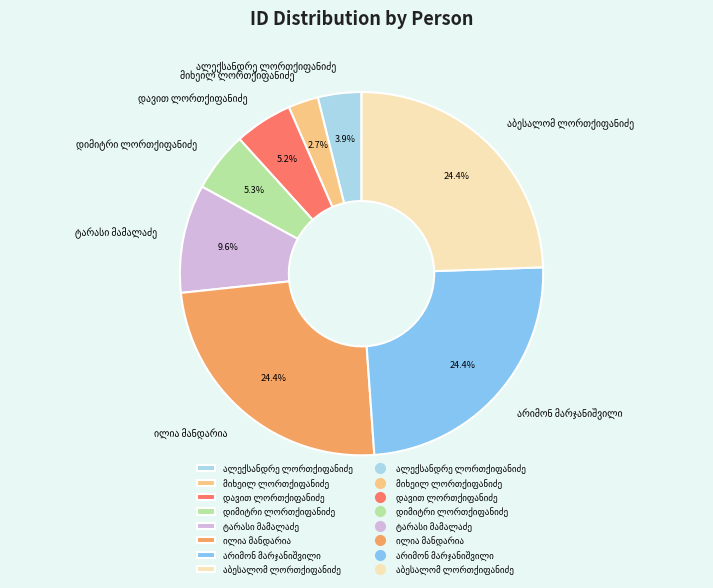

Does any single category account for the majority?

No